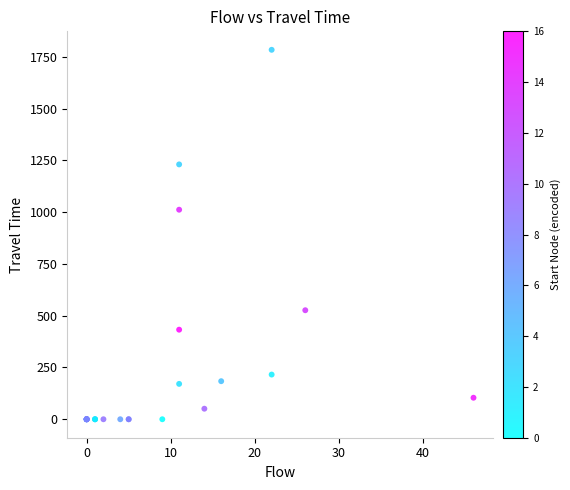

What Y value in the scatter plot is closest to 892?

1012